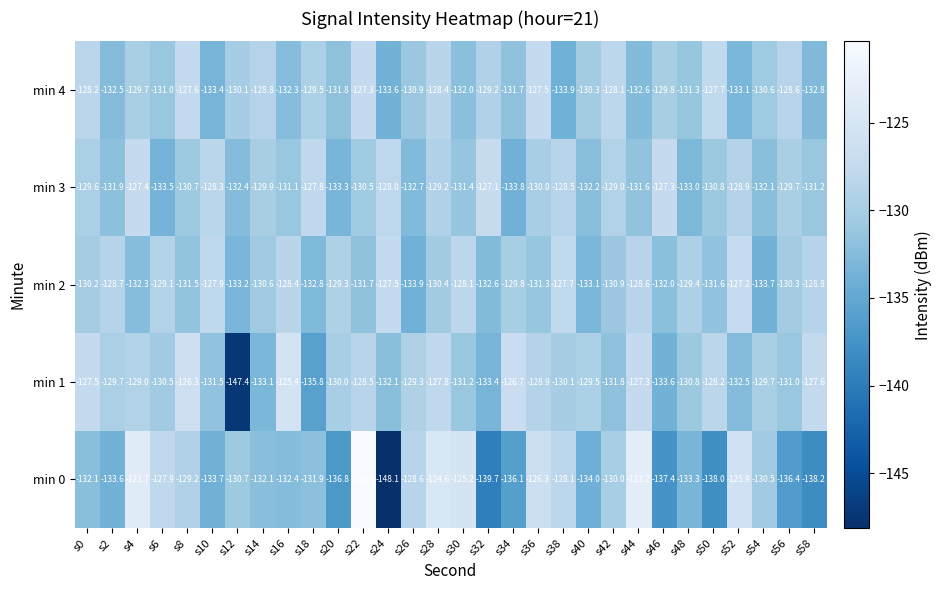

Count the number of categories in the chart.

30